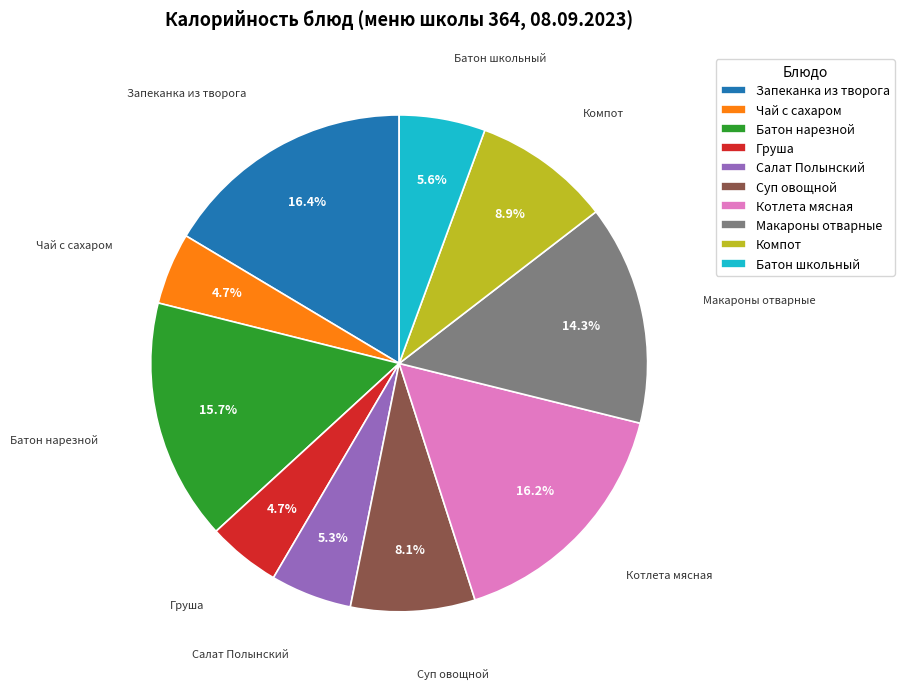

To the nearest percent, what is the difference between the Макароны отварные and Груша slice percentages?

10%